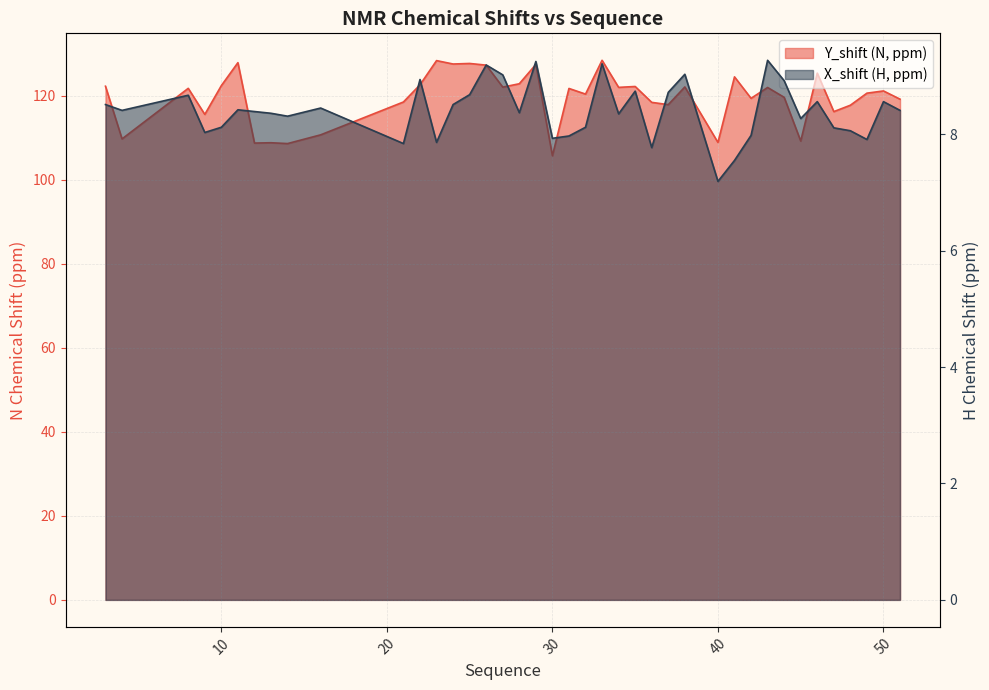

Rank the series by their maximum value, from lowest to highest.

X_shift, Y_shift